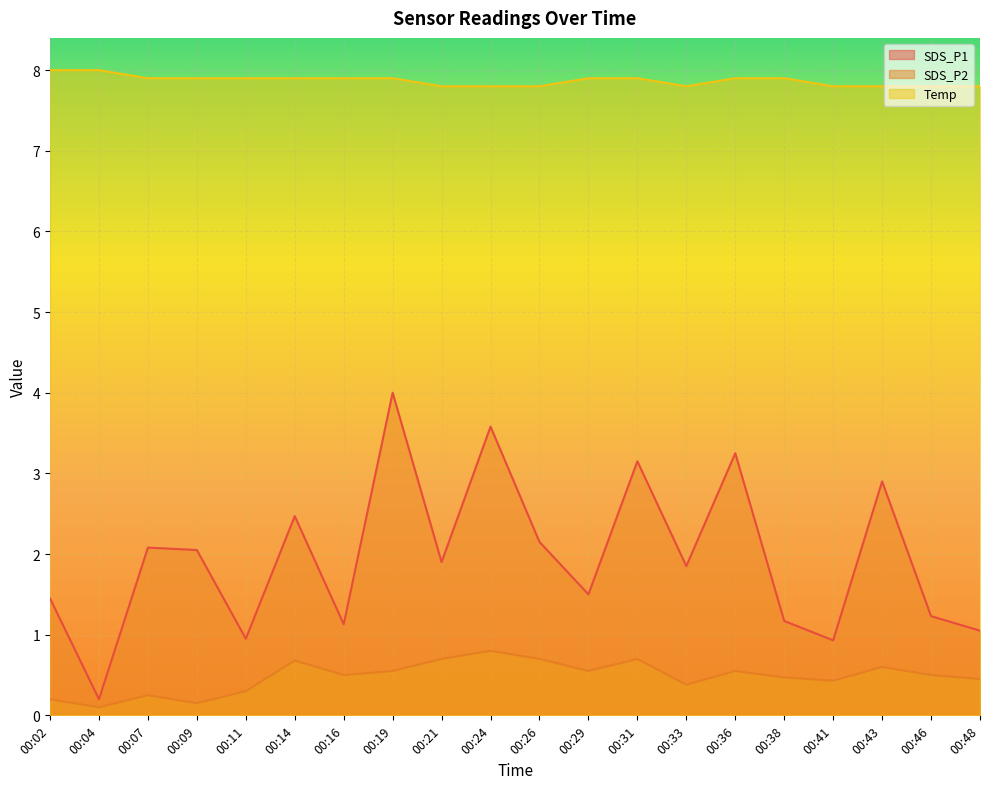

Count the number of categories in the chart.

20